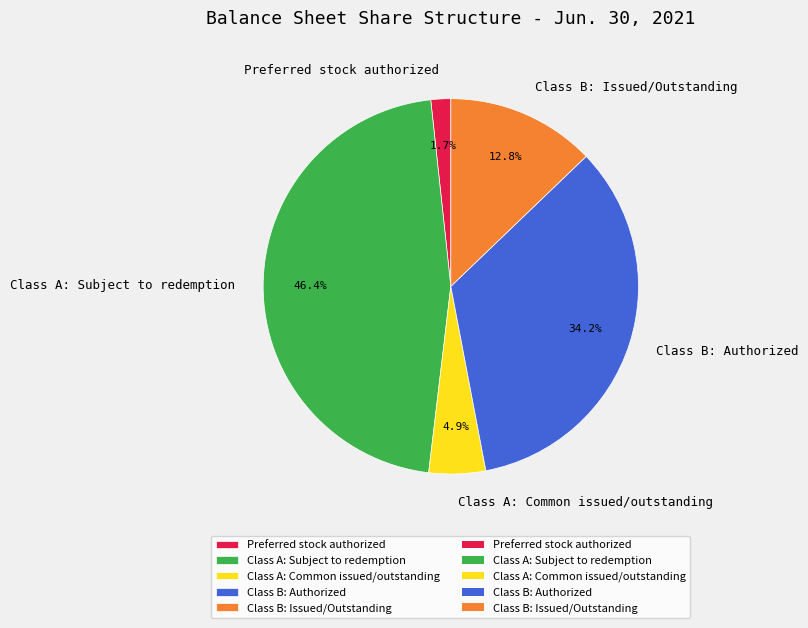

Does Class B: Issued/Outstanding represent more than half of the total?

No